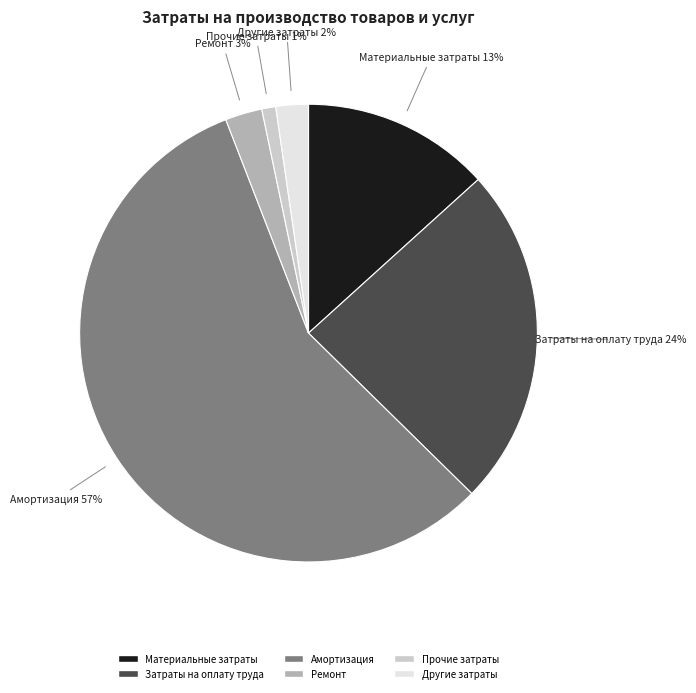

How many segments does this pie chart have?

6